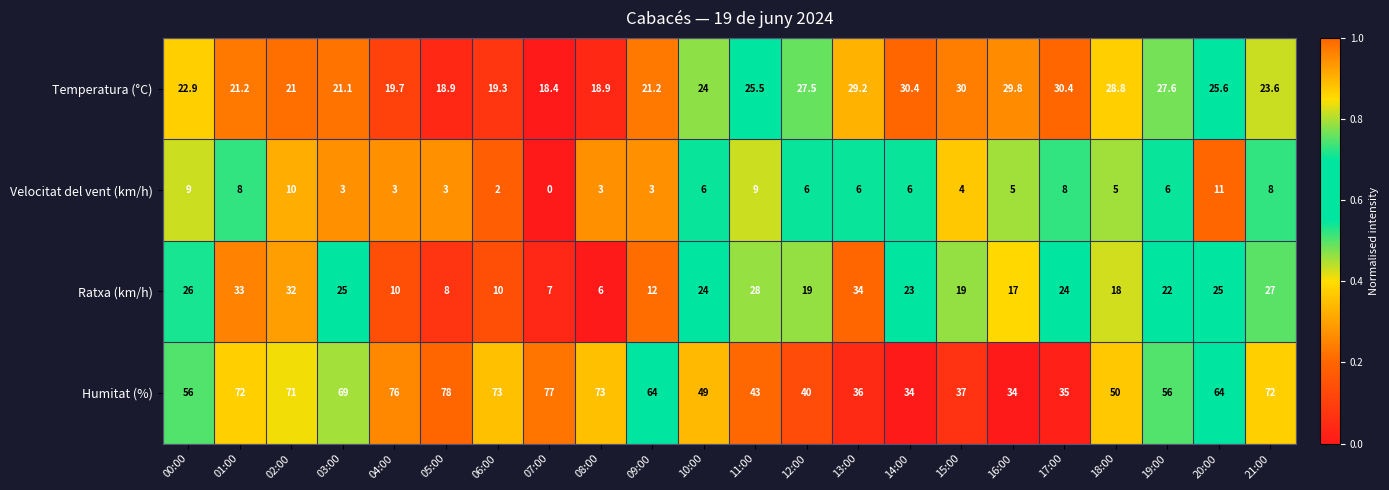

What is the sum of all Ratxa (km/h) values?

449.0